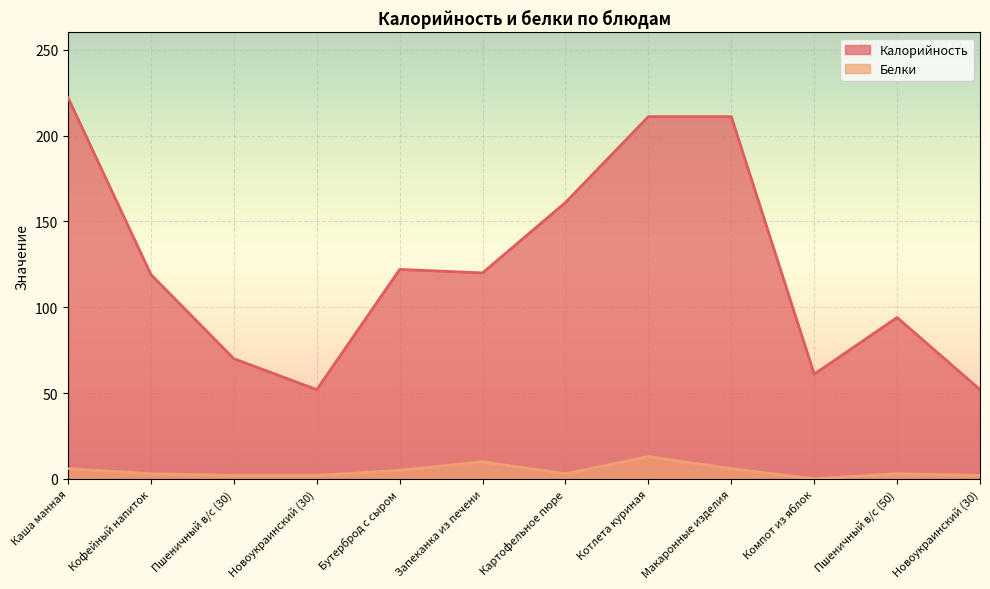

At which category does Калорийность reach its first local valley?

Новоукраинский (30)